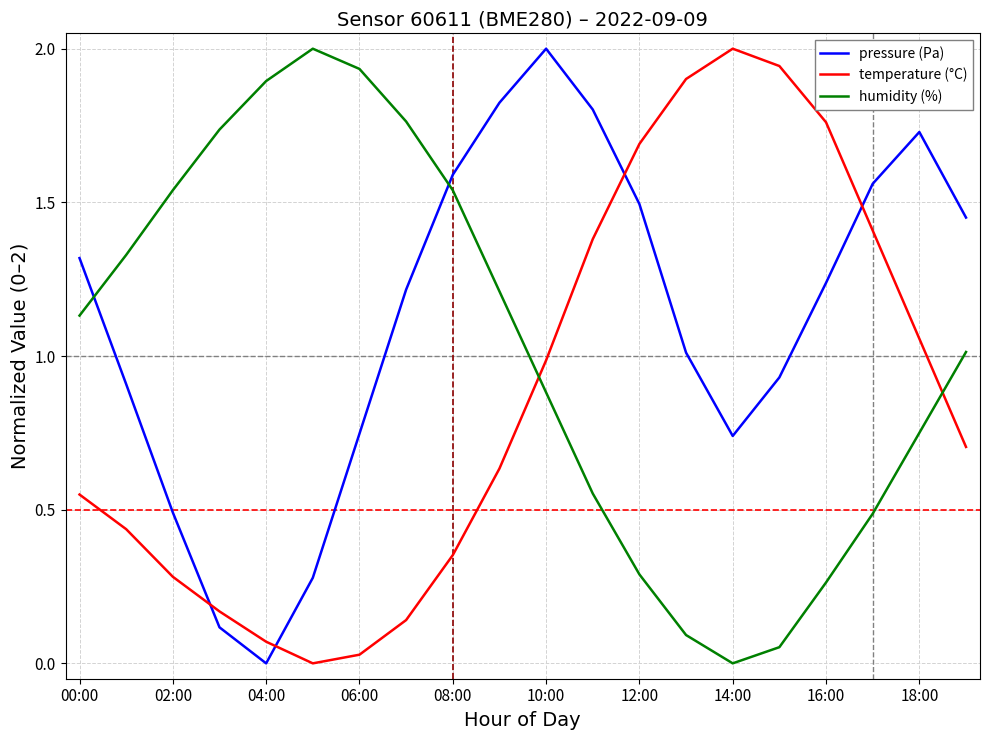

How many positive values does the temperature (°C) series have?

19